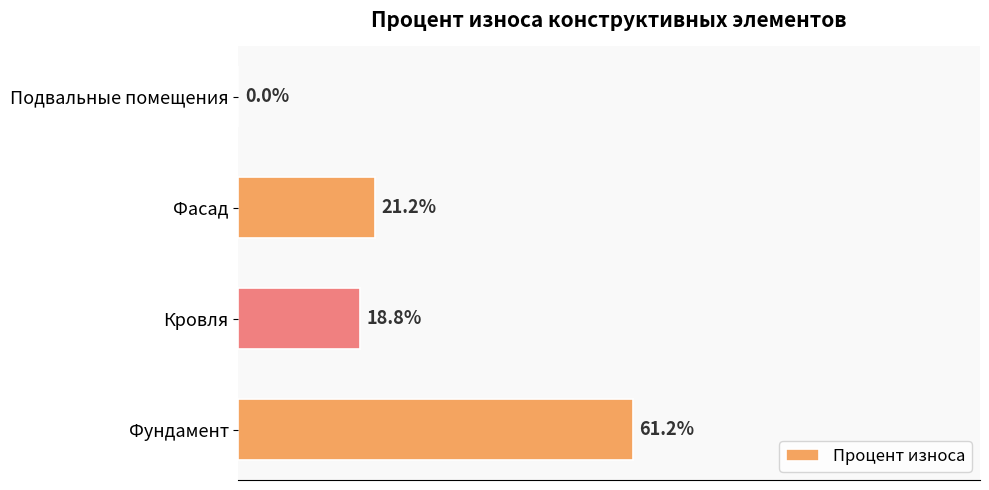

Which has a higher value, Фасад or Подвальные помещения?

Фасад